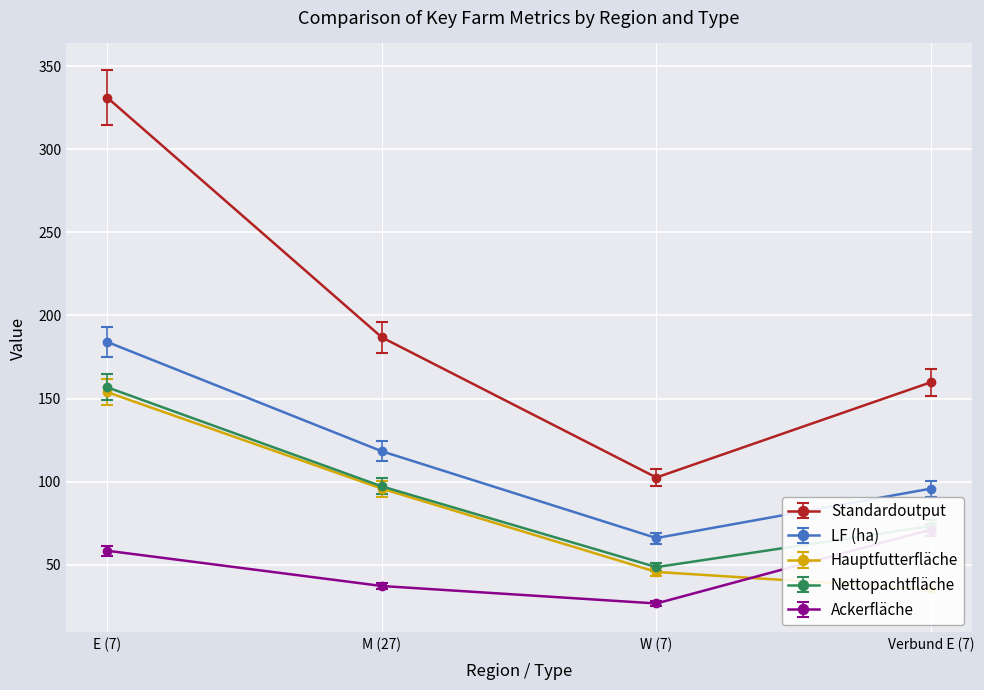

What value does the Nettopachtfläche series have at E (7)?

156.7